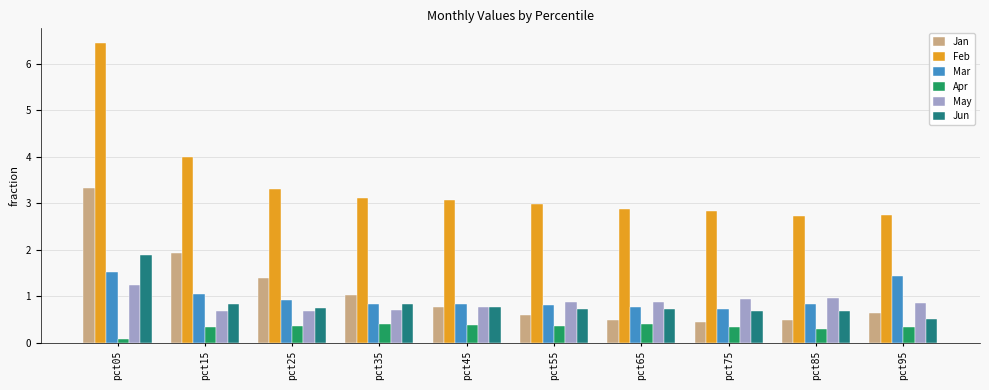

Which series has the widest spread of values?

Feb